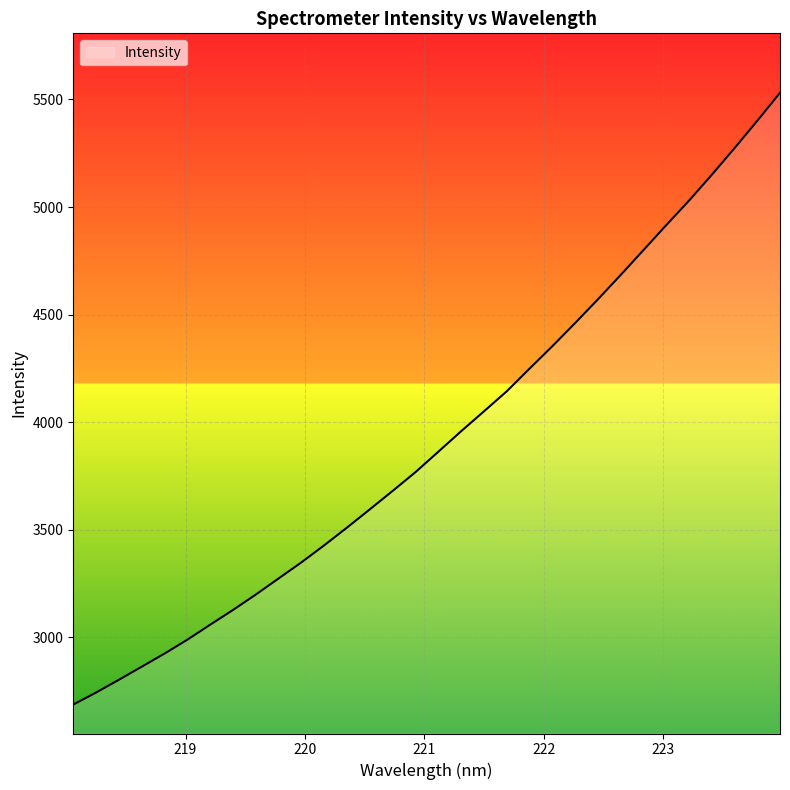

What is the minimum value shown in the chart?

2687.9